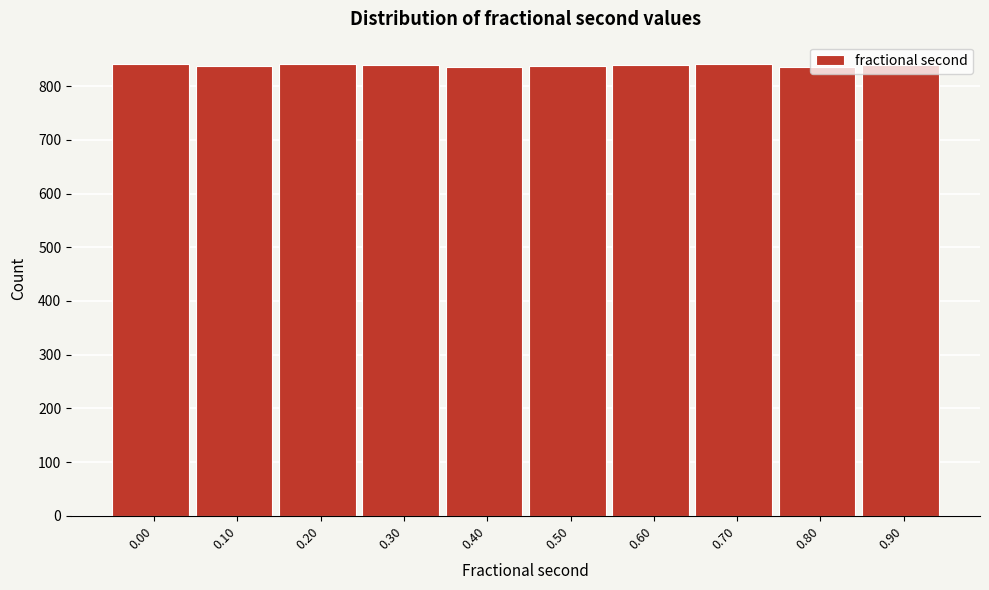

Approximately how many times larger is the value at 0.90 compared to 0.60?

1.0